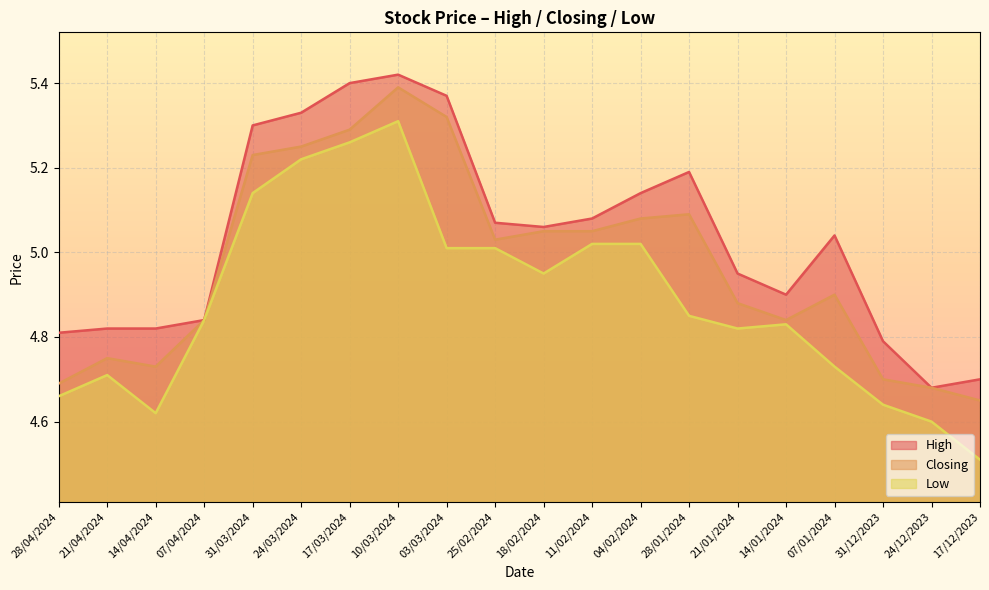

What position from the left is 10/03/2024?

8